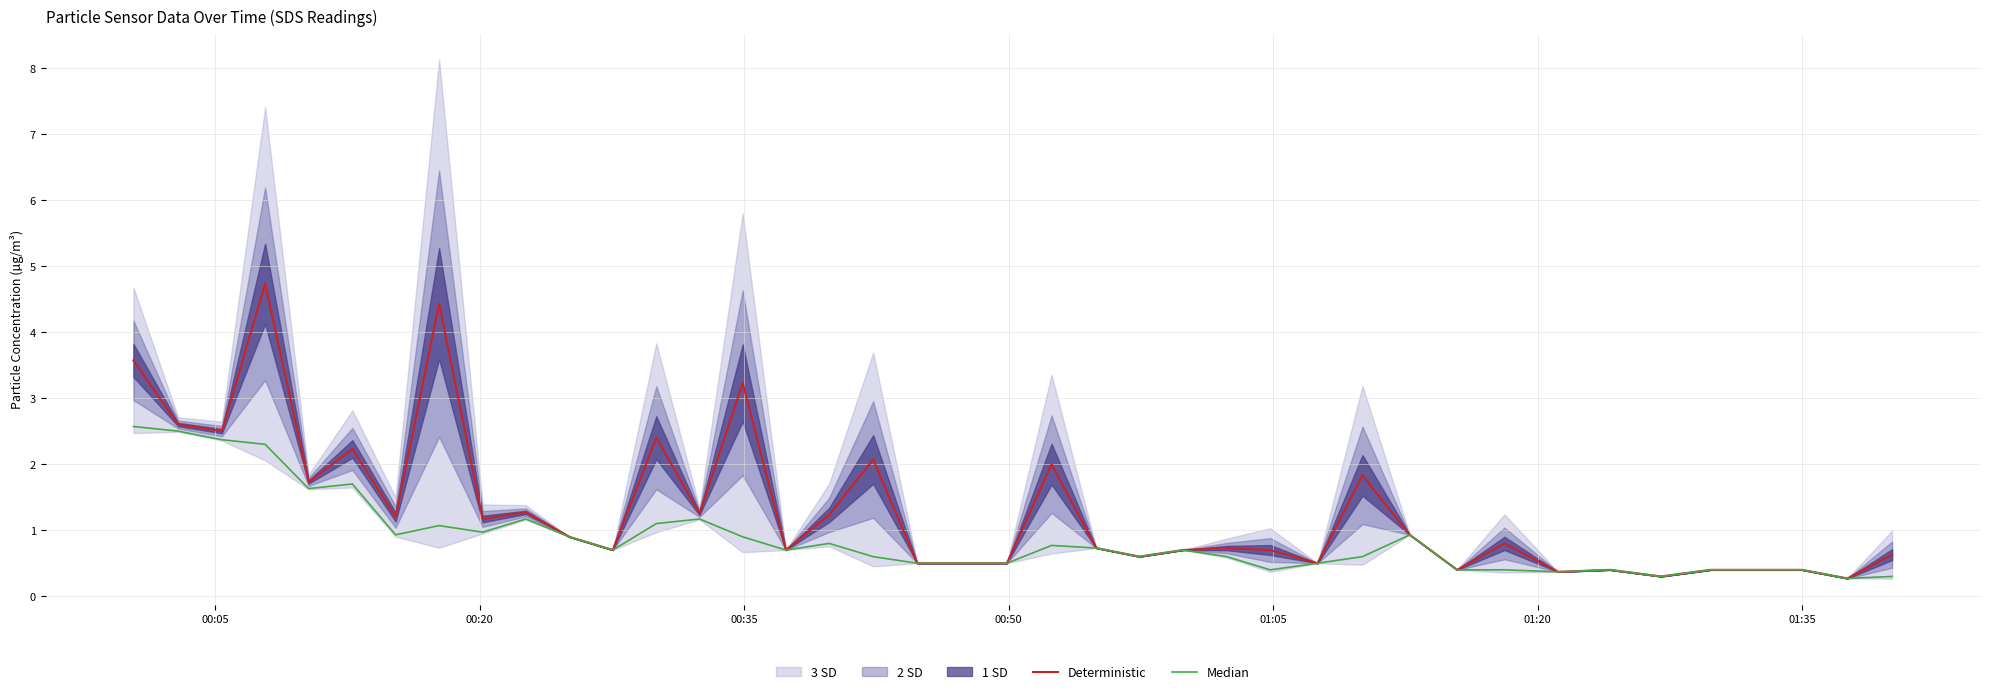

What is the minimum value for Deterministic?

0.3